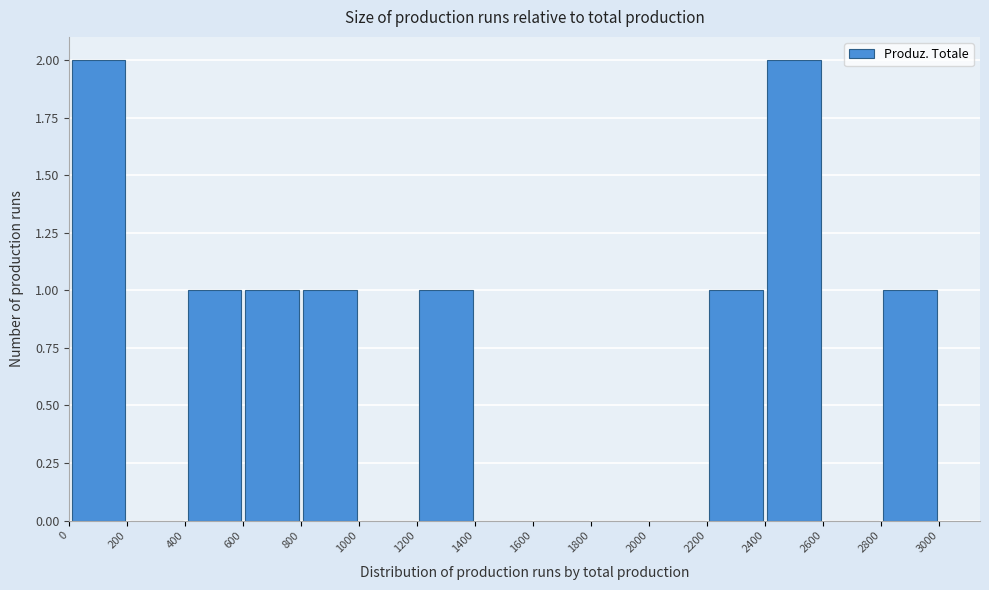

Reading left to right, transcribe this chart: for each bar, give the range it covers on the x-axis and its height. The values are not printed on the chart, so give them approximately, as read against the axis.

0 to 200: 2
200 to 400: 0
400 to 600: 1
600 to 800: 1
800 to 1000: 1
1000 to 1200: 0
1200 to 1400: 1
1400 to 1600: 0
1600 to 1800: 0
1800 to 2000: 0
2000 to 2200: 0
2200 to 2400: 1
2400 to 2600: 2
2600 to 2800: 0
2800 to 3000: 1